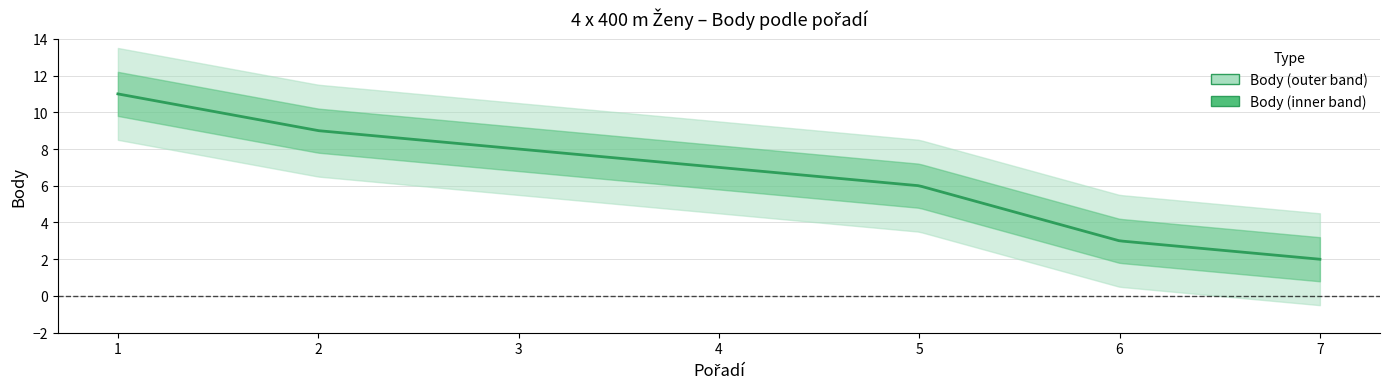

Is this an area chart (filled region under the line)?

No